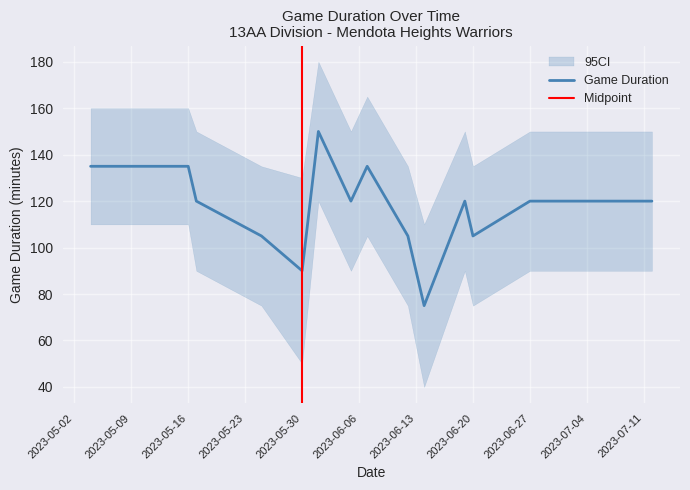

The value at 6/5/23 is 120. True or false?

True